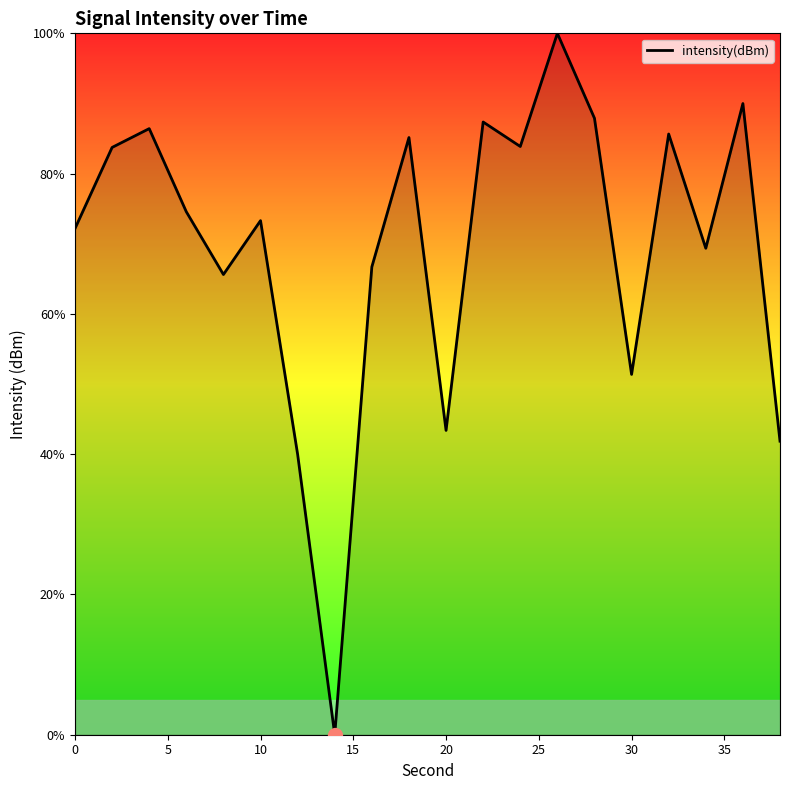

What is the greatest value displayed?

100.0